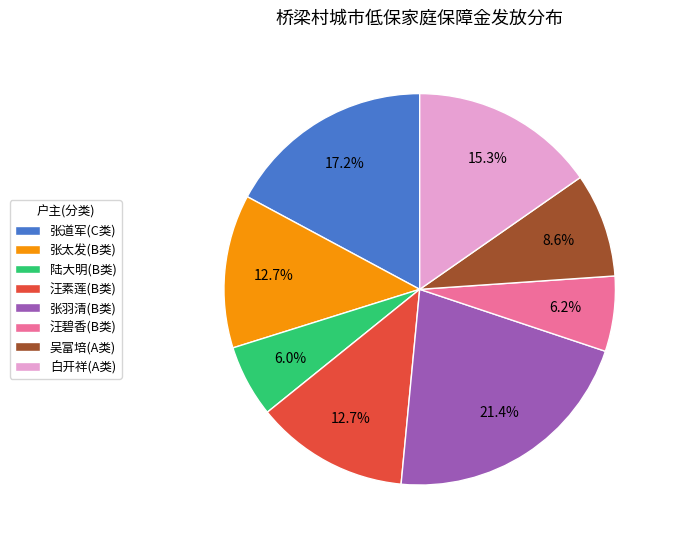

True or false: 陆大明(B类) accounts for 1% of the total.

False